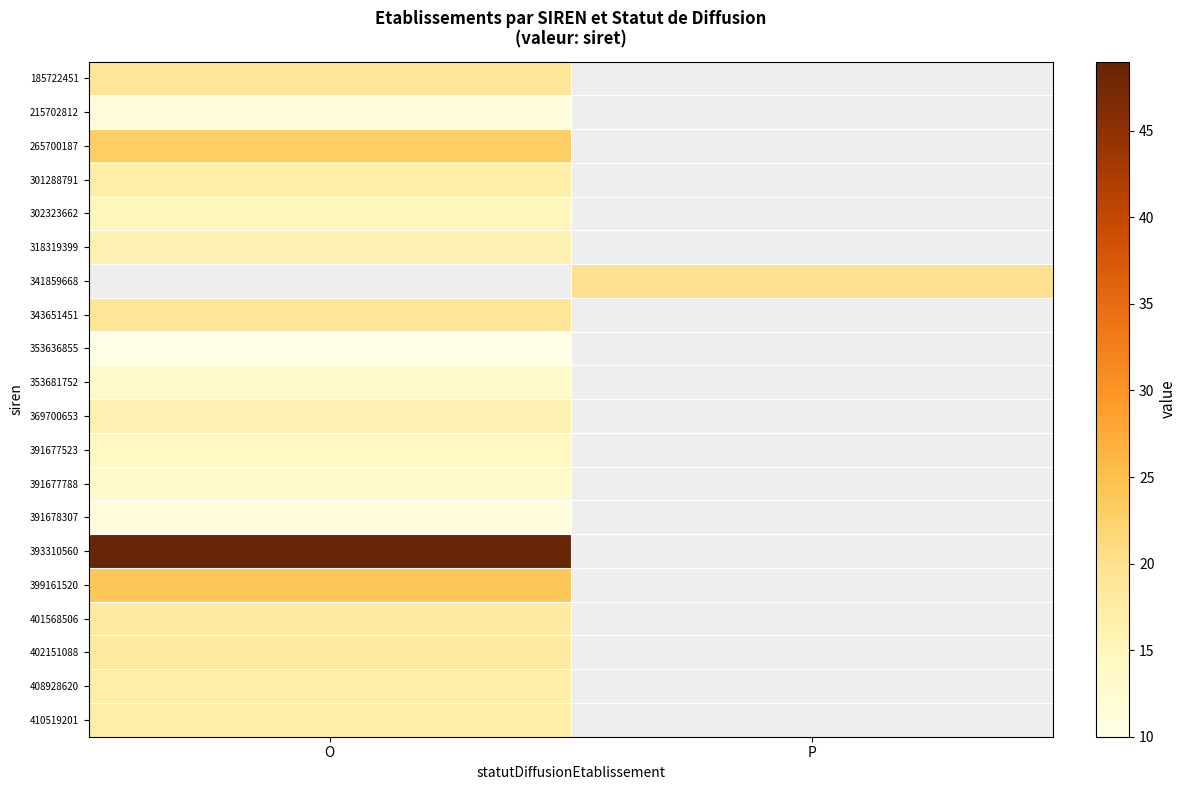

Count the number of categories in the chart.

2